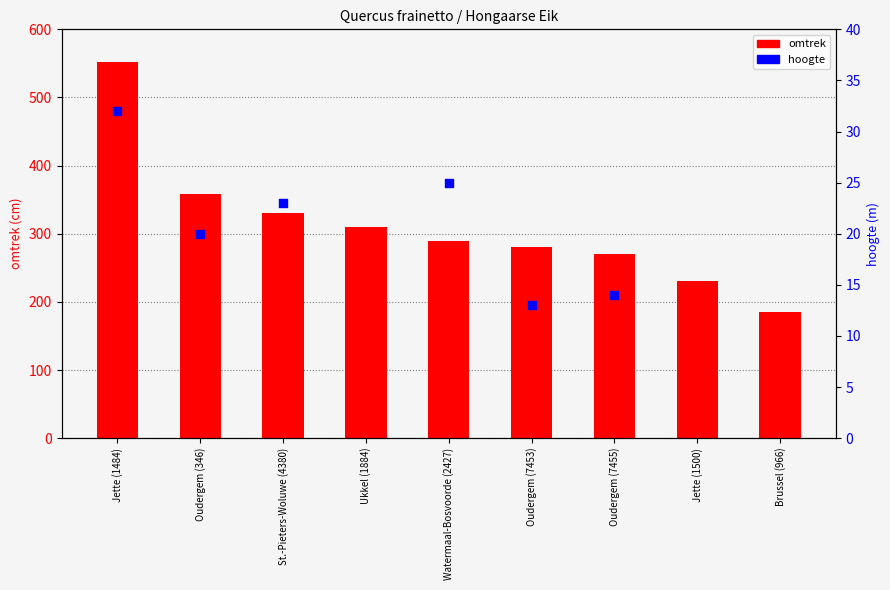

At how many categories does at least one series exceed 410?

1